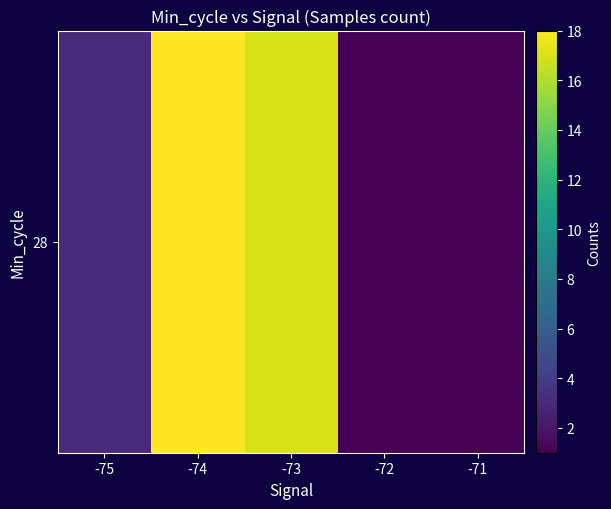

Reading left to right, what are all the values shown in this chart?

-75=3	-74=18	-73=17	-72=1	-71=1